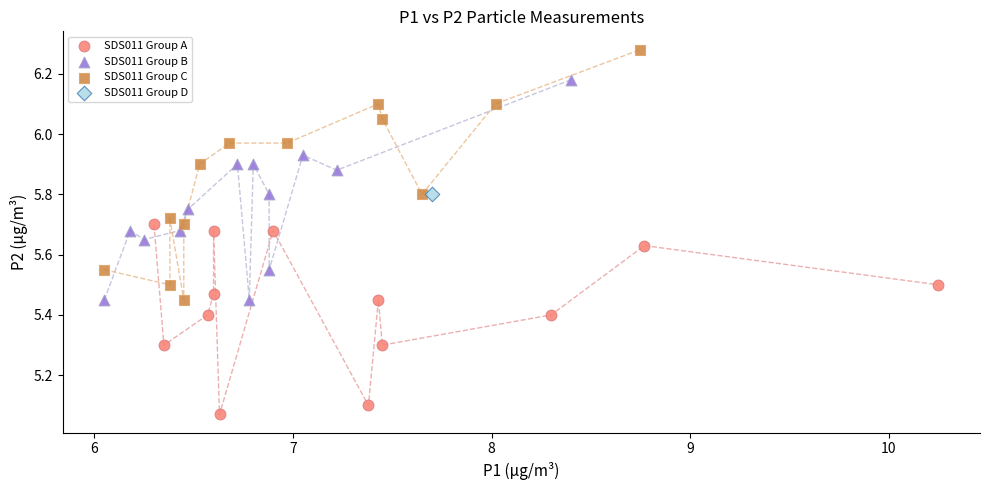

Which series reaches the maximum Y coordinate?

SDS011 Group C